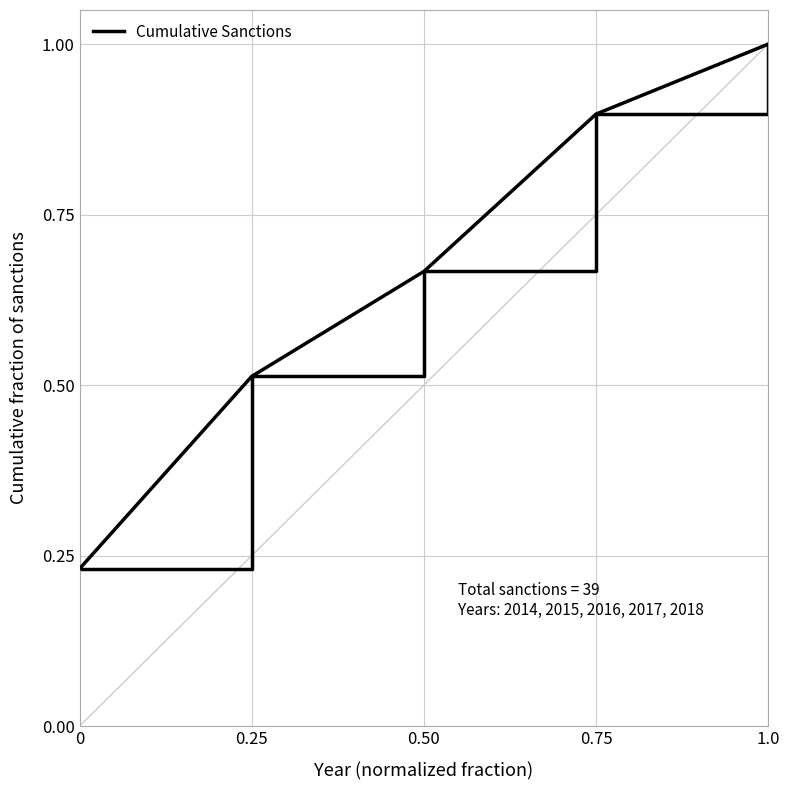

How many categories are shown in the chart?

5